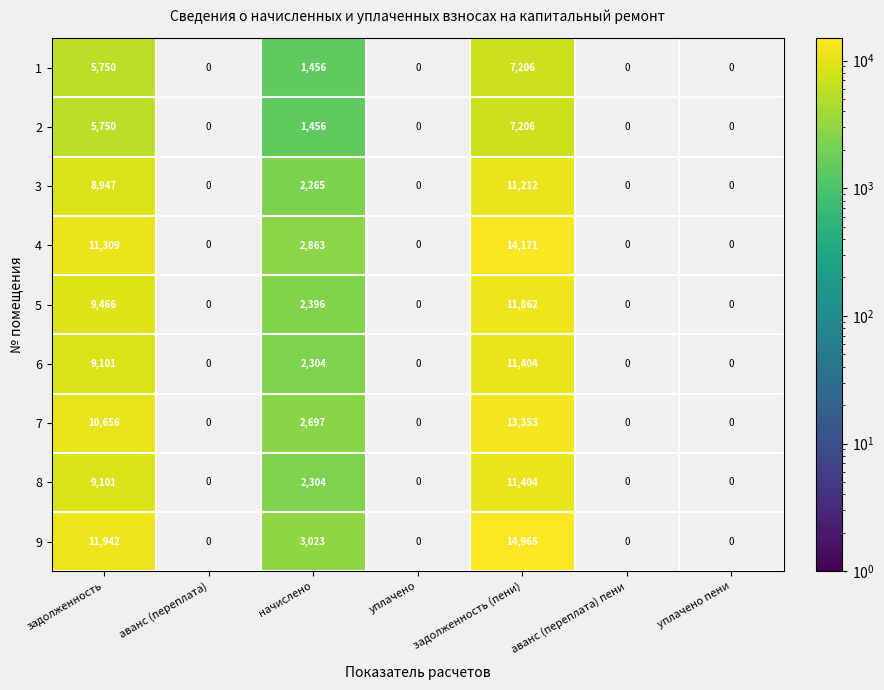

Is it true that 8 equals 3606.2 at начислено?

False